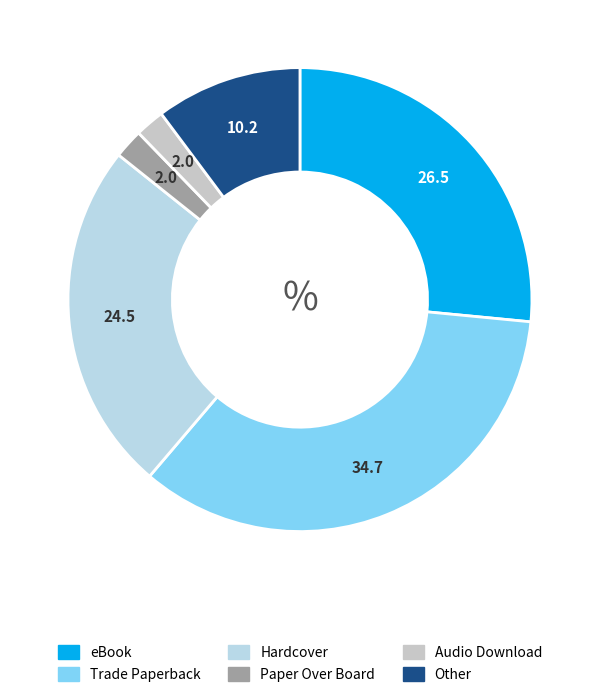

Which category has the biggest portion of the pie?

Trade Paperback